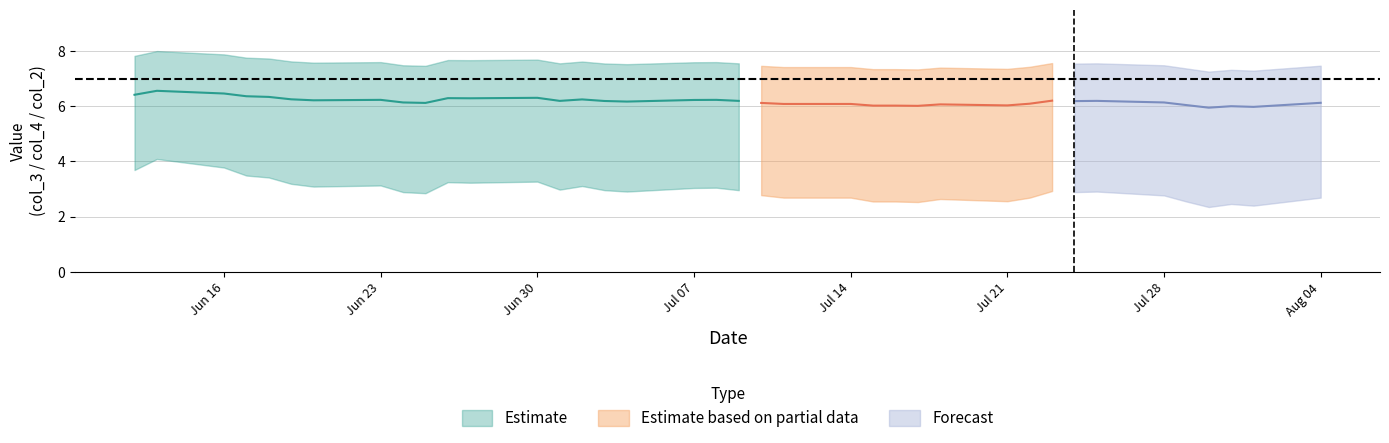

True or false: col_4 has a value of 12.2 at 15.

False